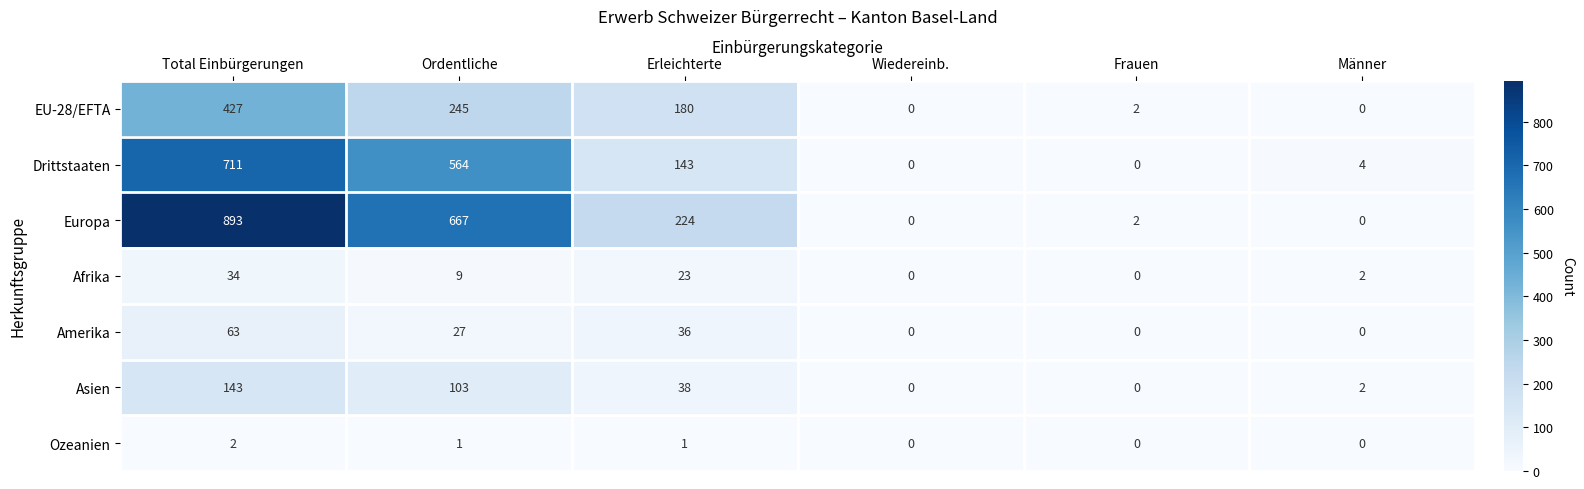

Which series has the widest spread of values?

Europa